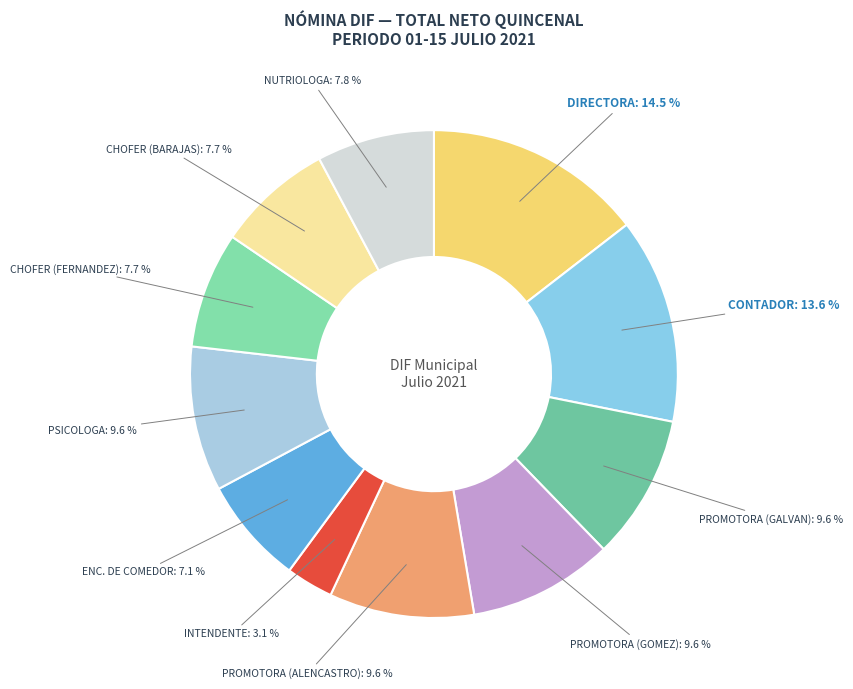

Count the number of slices in the pie.

11